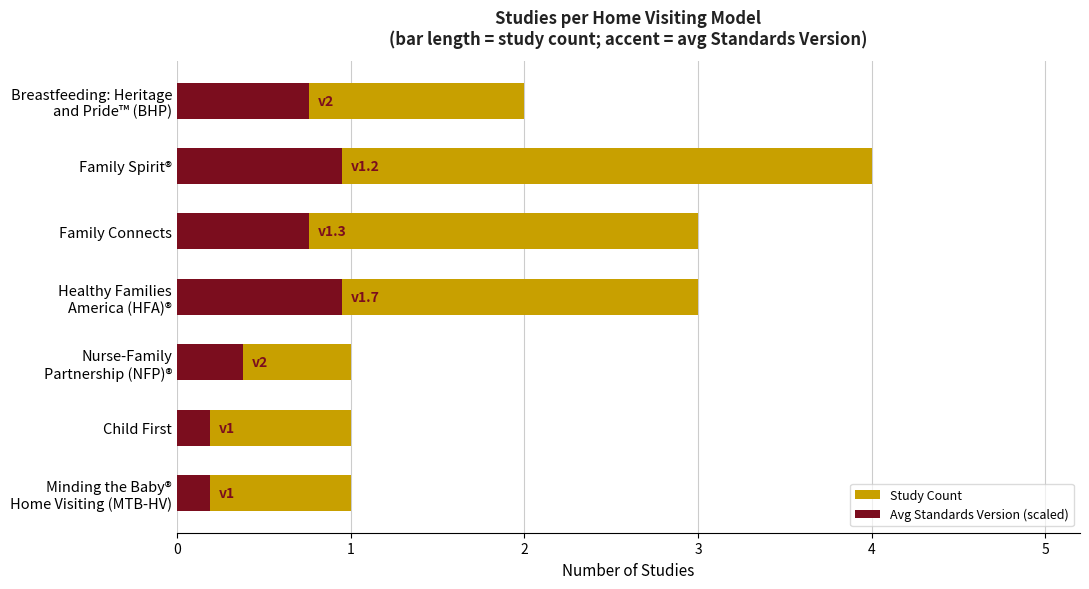

Count the number of data series in this chart.

2